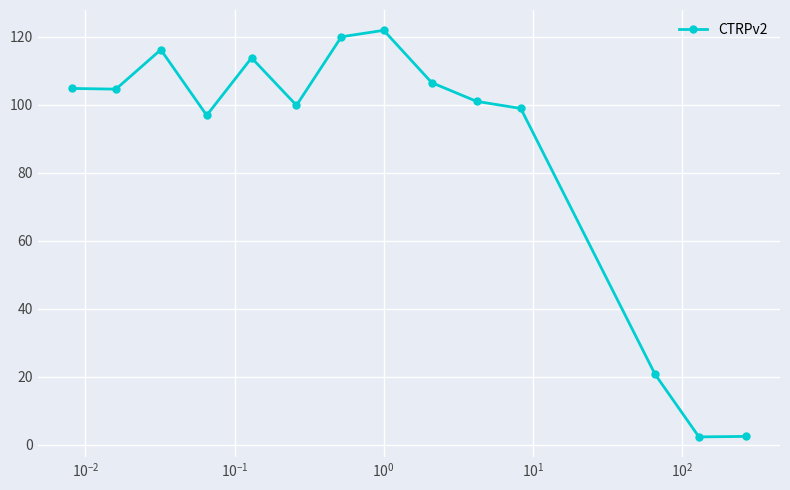

What is the value of the 10th point from the left?

101.0